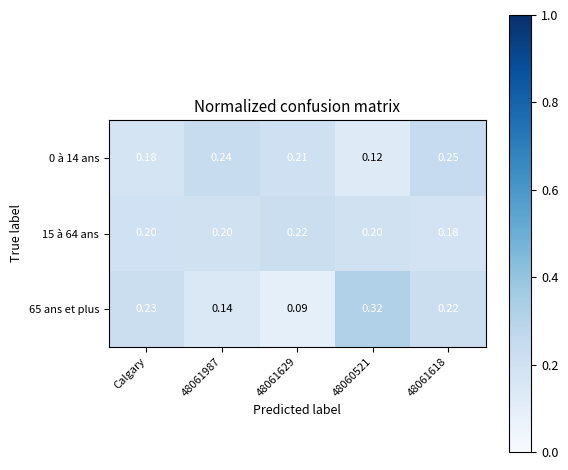

Is the value of 65 ans et plus at 48060521 greater than the value of 15 à 64 ans at 48061987?

Yes